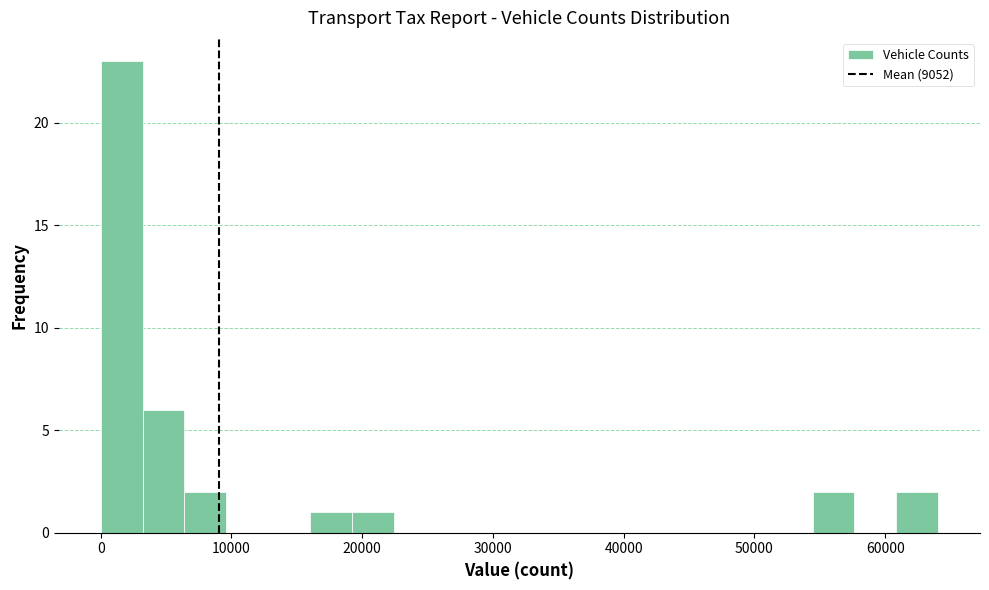

Read against the x-axis, roughly where is the centre of the tallest bar?

2000